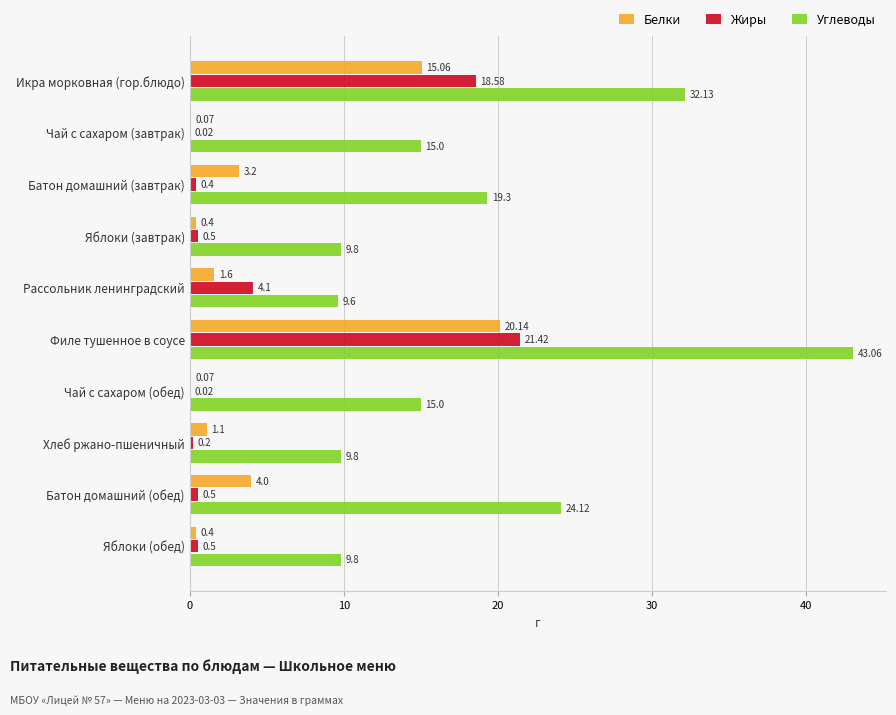

Which label corresponds to the largest value in the chart?

Филе тушенное в соусе